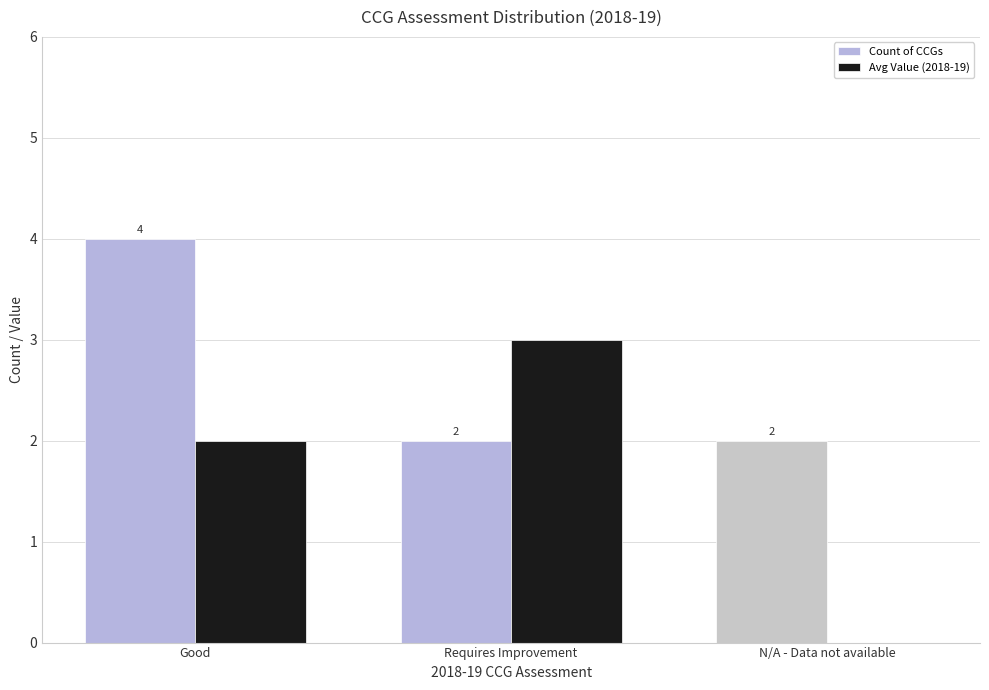

Is it true that Count of CCGs equals 1 at Requires Improvement?

False